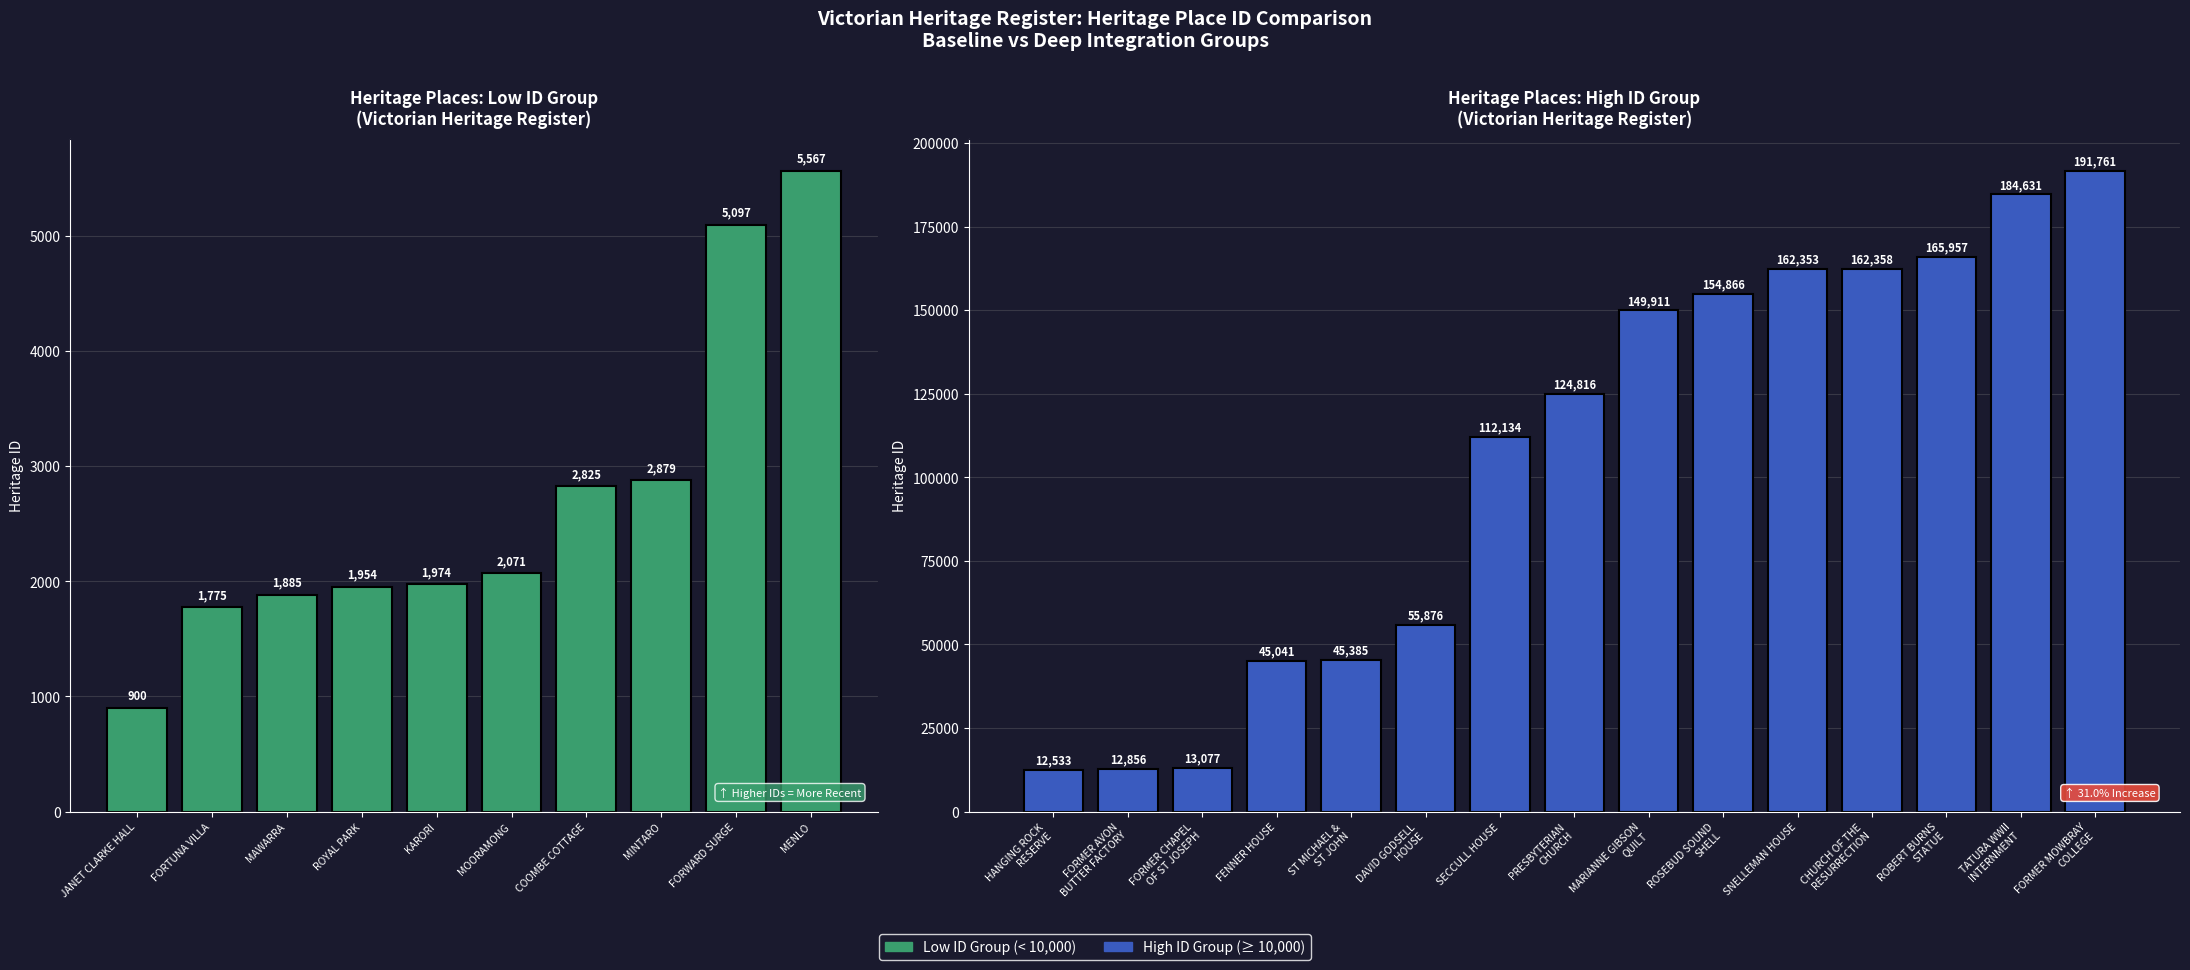

What is the minimum value shown in the chart?

900